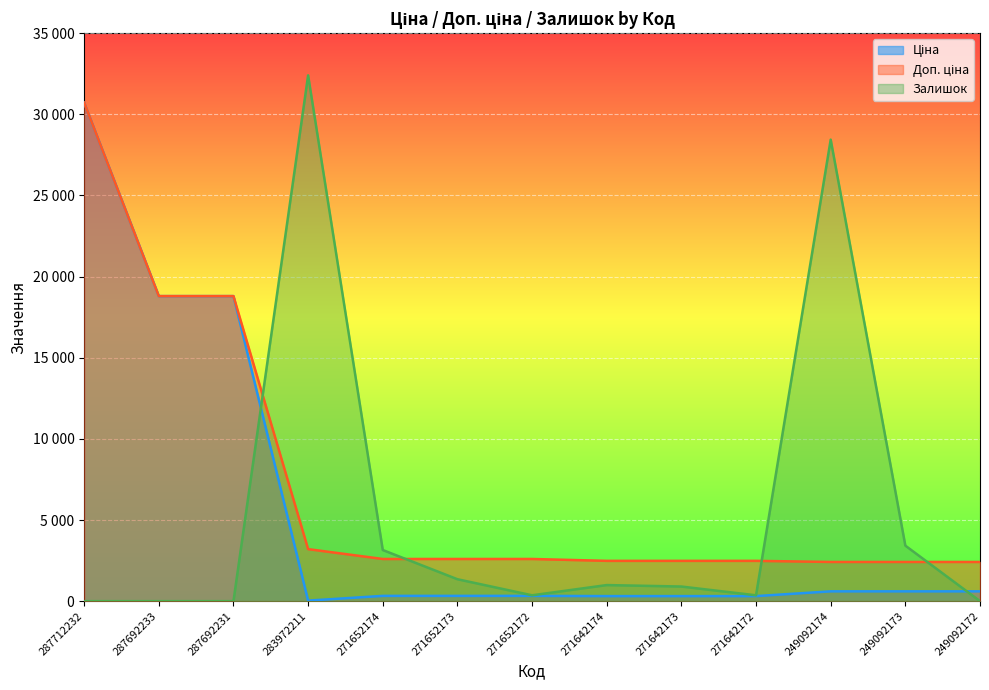

After their last crossing, which series has the higher values: Залишок or Ціна?

Ціна